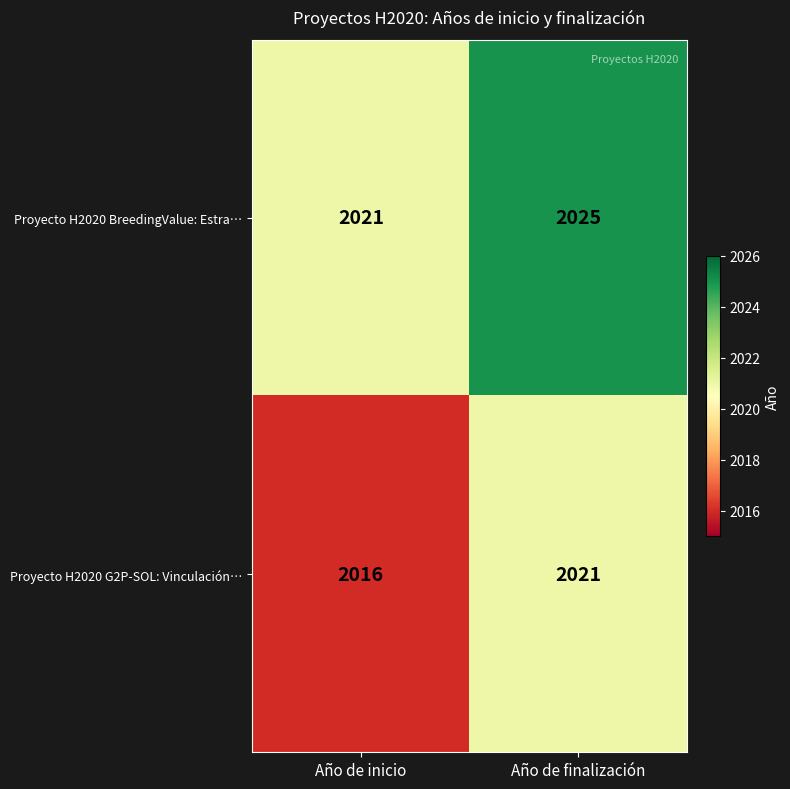

What value does the Proyecto H2020 G2P-SOL: Vinculación… series have at Año de inicio?

2016